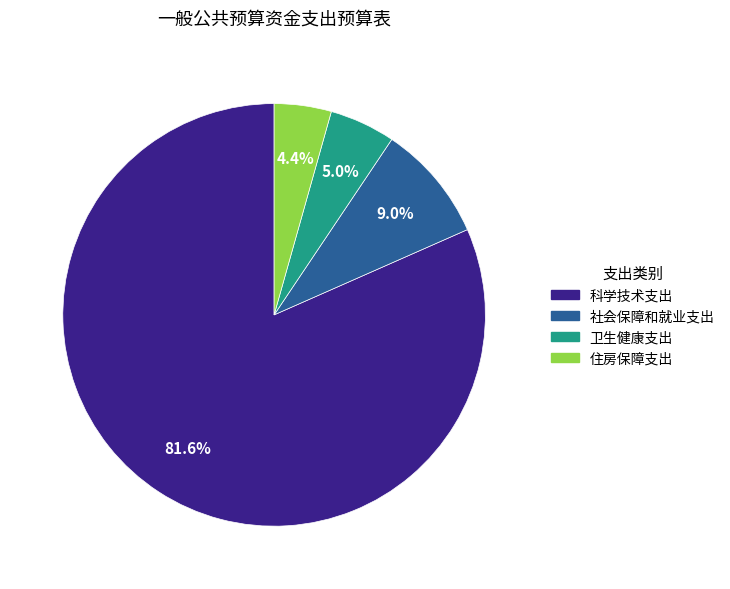

Combined, do 住房保障支出 and 社会保障和就业支出 account for over 50%?

No